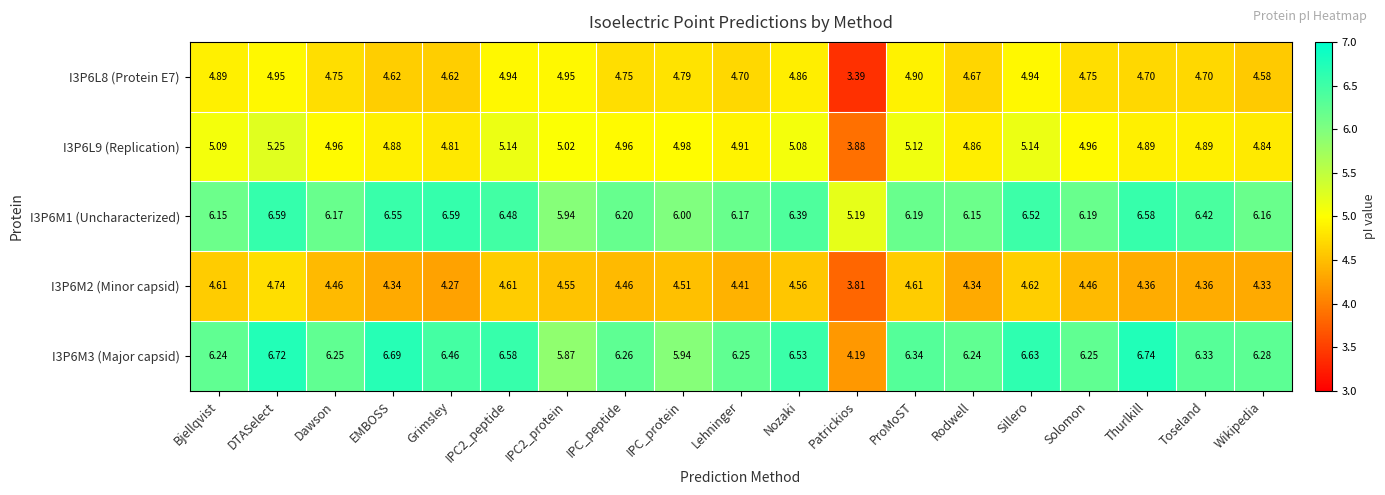

Which series changed the most between Lehninger and Toseland?

I3P6M1 (Uncharacterized)